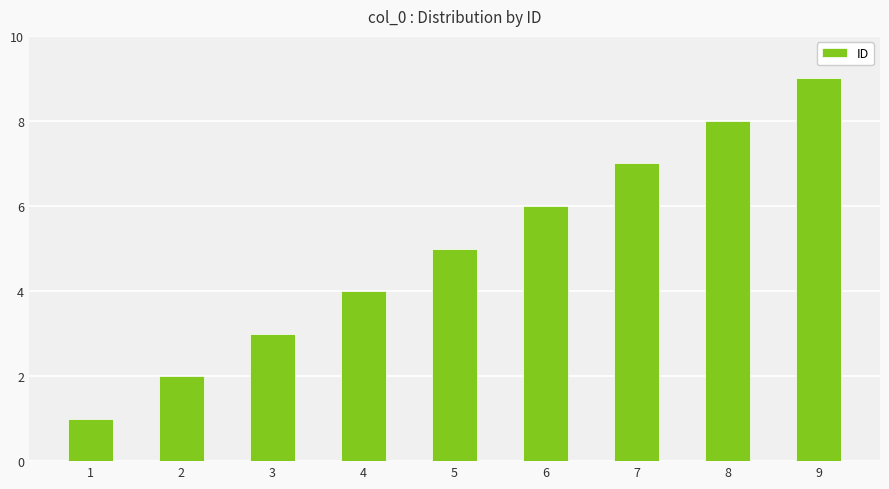

What is the change in value from 8 to 9?

+1